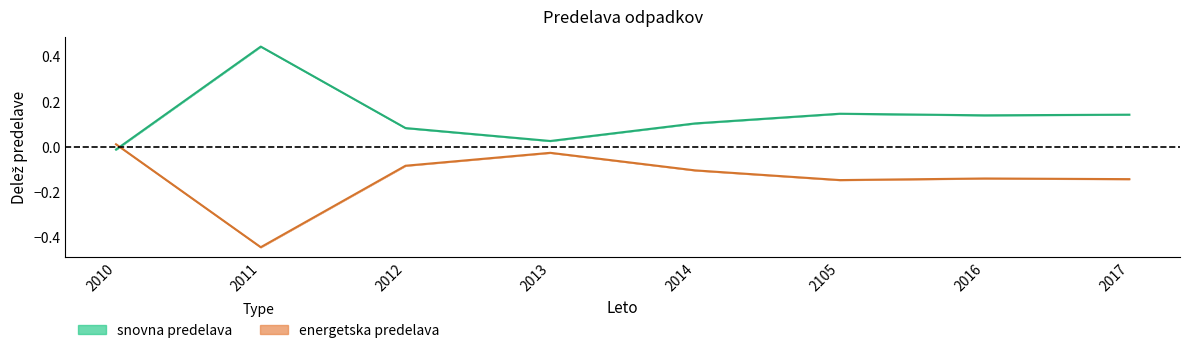

Rank the categories by energetska predelava center value from lowest to highest.

2011, 2105, 2017, 2016, 2014, 2012, 2013, 2010